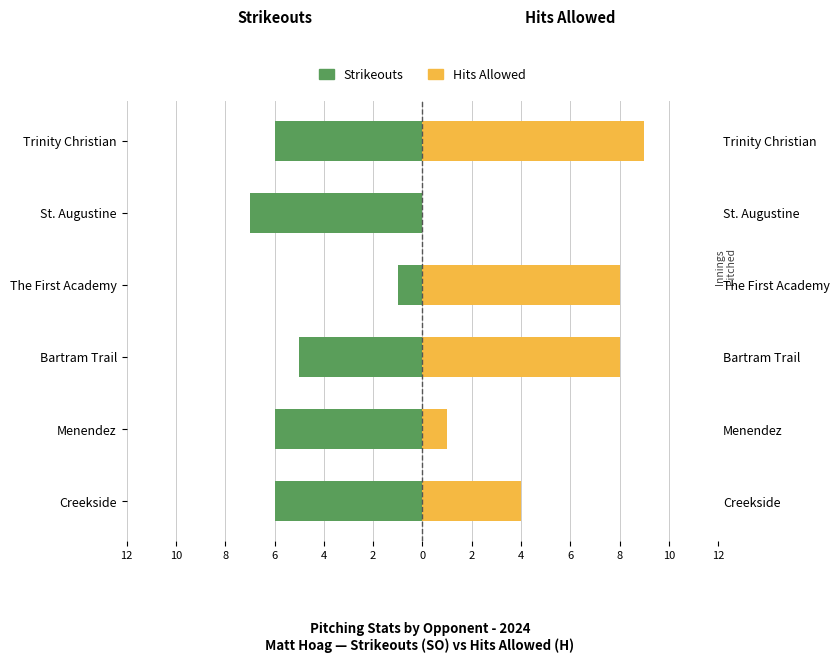

Which series has the largest range (max minus min)?

Hits Allowed